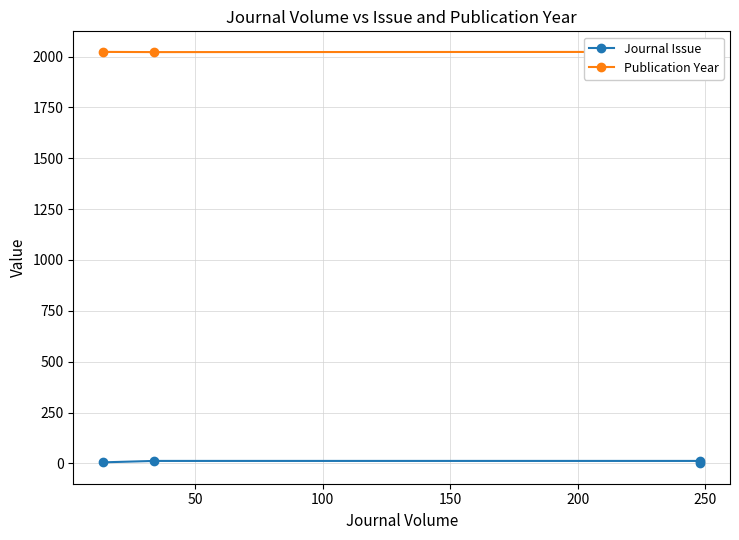

Count the Publication Year values in the range 2022 to 2023.

3